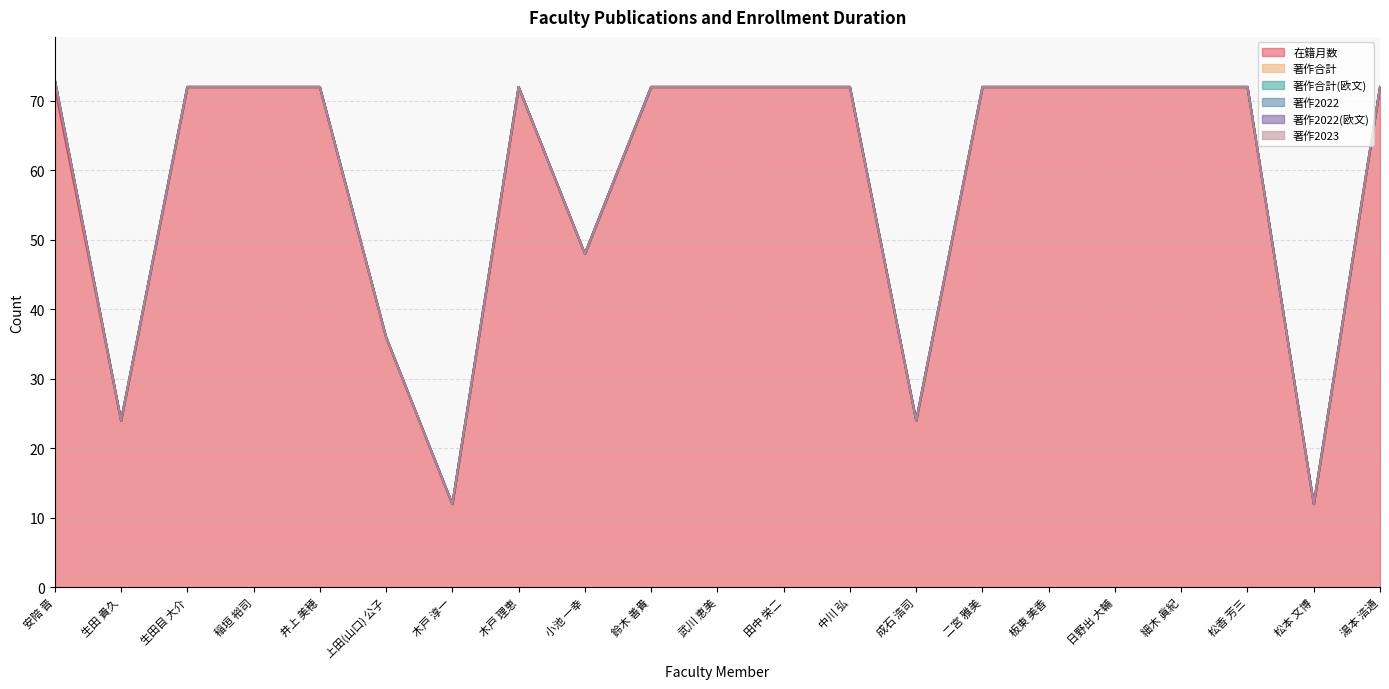

What is the total value across all series at 細木 眞紀?

72